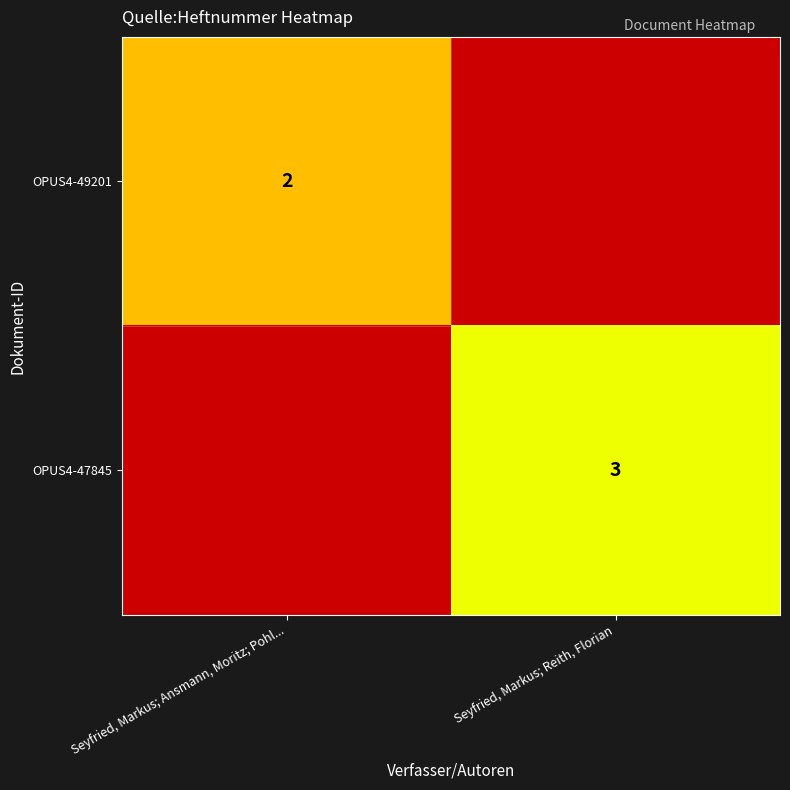

True or false: OPUS4-49201 has a value of 2 at Seyfried, Markus; Ansmann, Moritz; Pohl....

True